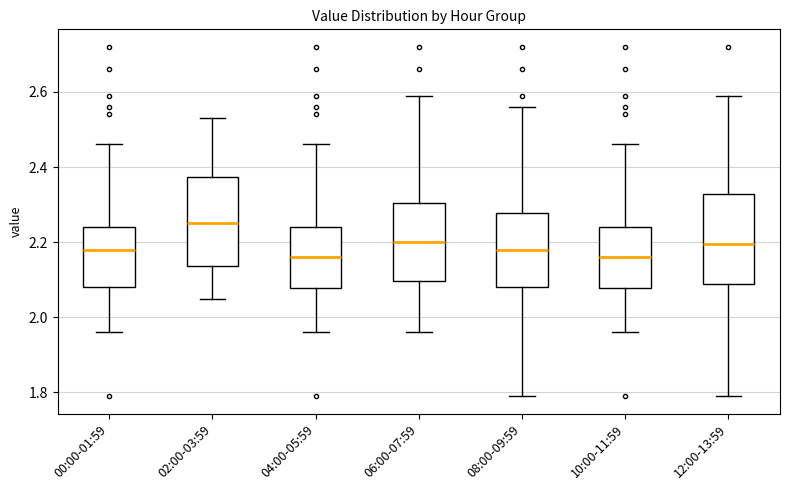

Reading left to right, read every box against the y-axis: the position of its median line, the range the box covers, and the ends of its whiskers. The values are not printed on the chart, so give them approximately, as read against the axis.

00:00-01:59: median 2.18, box 2.08 to 2.24, whiskers 1.96 to 2.46
02:00-03:59: median 2.26, box 2.14 to 2.38, whiskers 2.06 to 2.54
04:00-05:59: median 2.16, box 2.08 to 2.24, whiskers 1.96 to 2.46
06:00-07:59: median 2.20, box 2.10 to 2.30, whiskers 1.96 to 2.60
08:00-09:59: median 2.18, box 2.08 to 2.28, whiskers 1.80 to 2.56
10:00-11:59: median 2.16, box 2.08 to 2.24, whiskers 1.96 to 2.46
12:00-13:59: median 2.20, box 2.08 to 2.32, whiskers 1.80 to 2.60